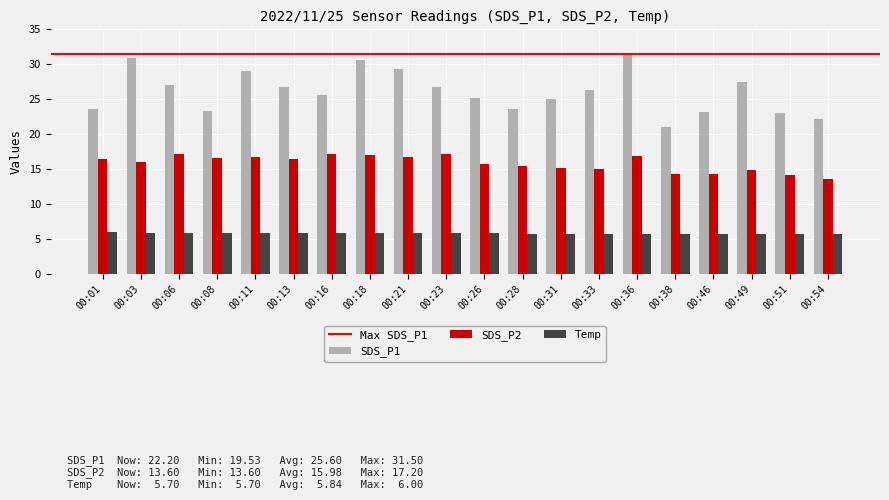

What is the lowest value of the Temp series?

5.7